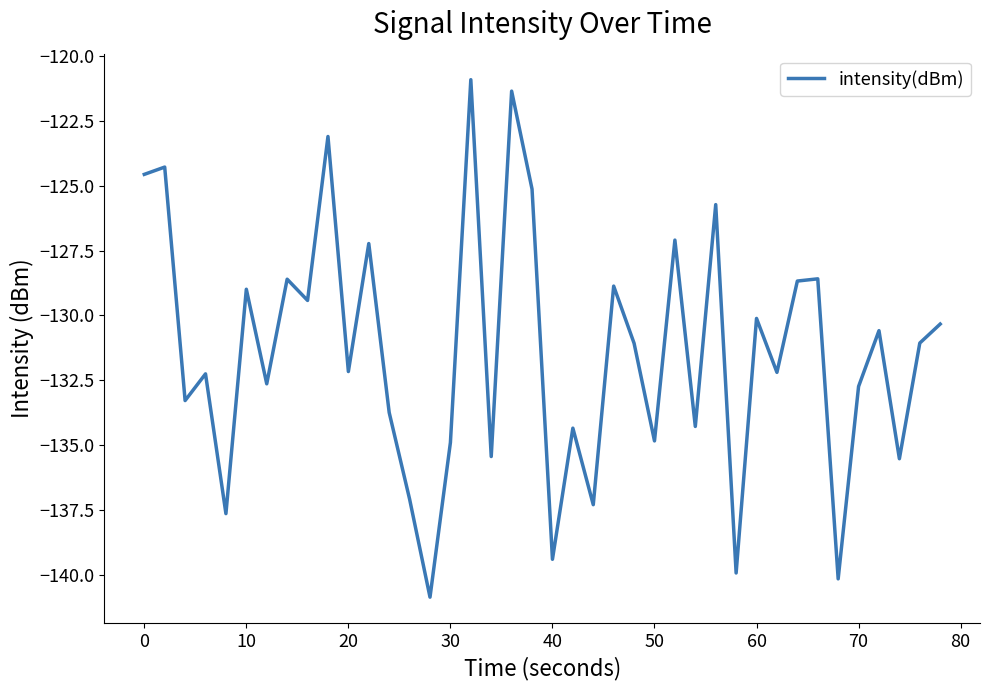

How many lines are shown in the chart?

1